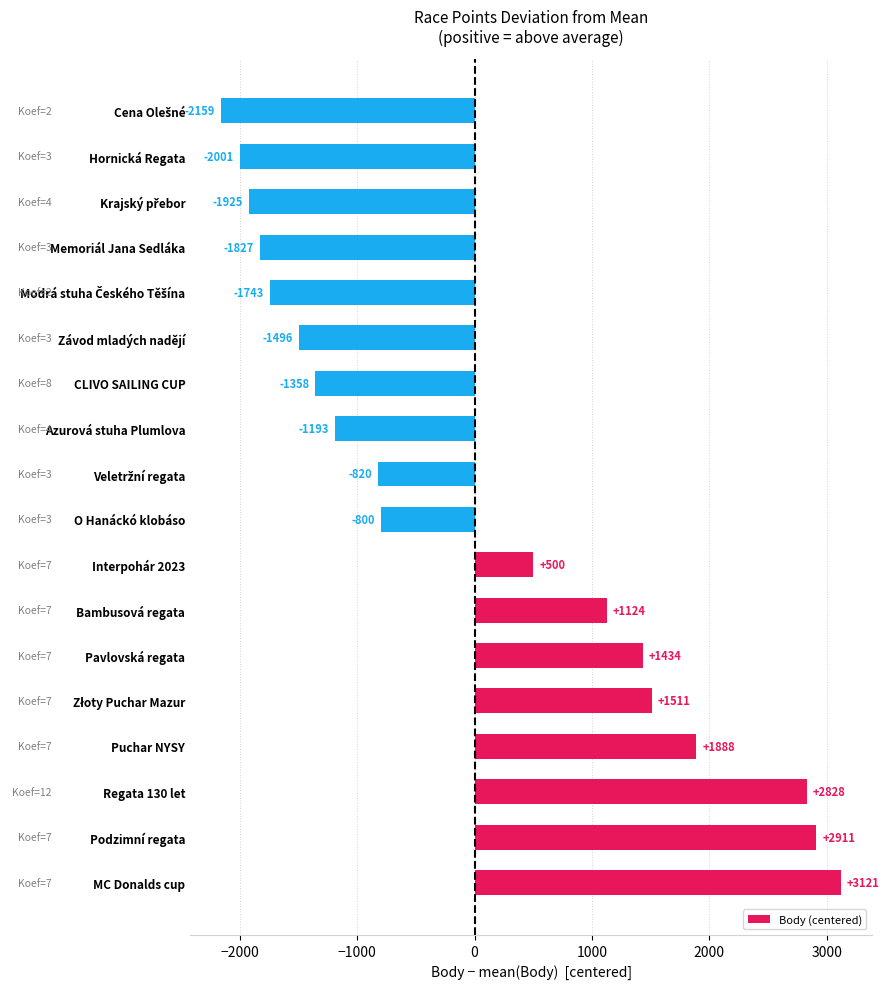

How many bars are there in total?

18